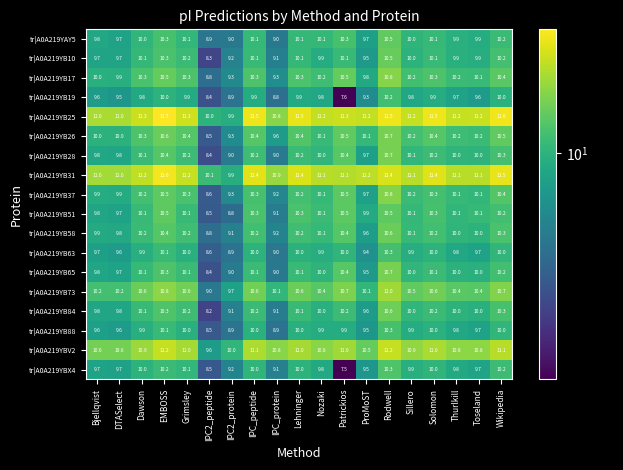

Read the tr|A0A219YB28 value at DTASelect.

9.8